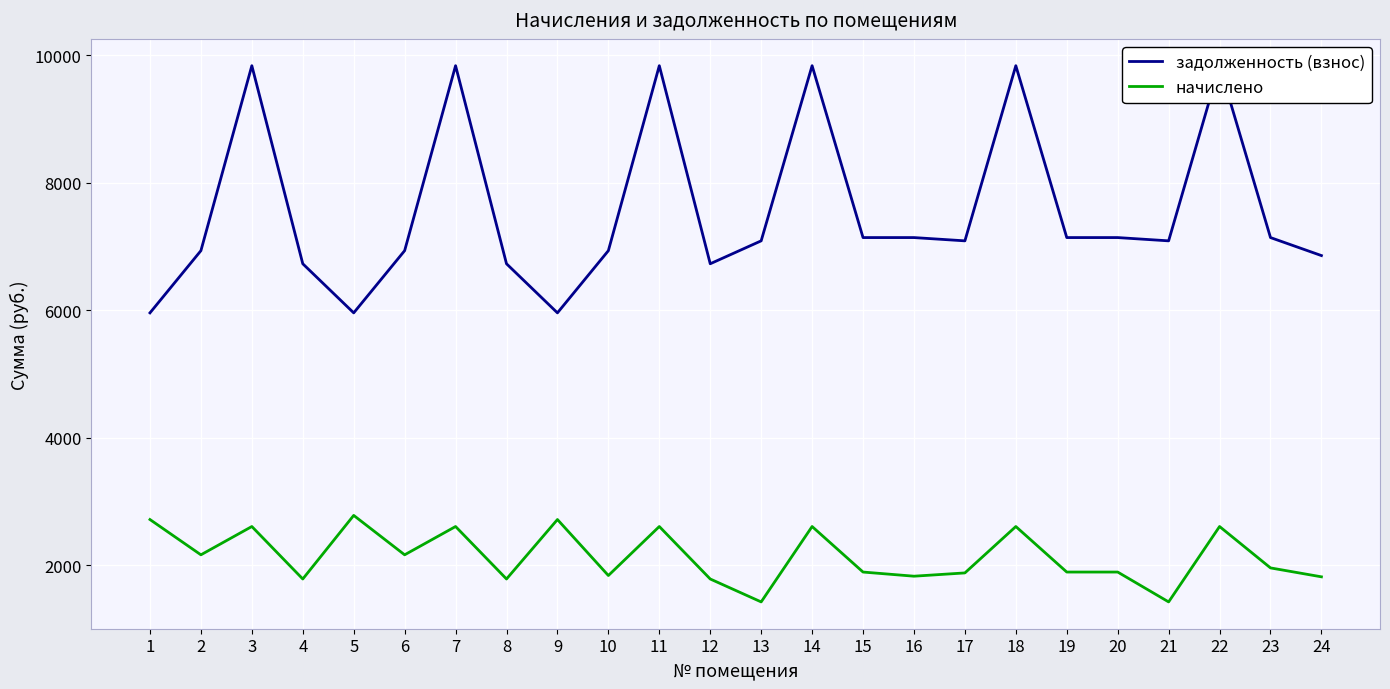

What is the lowest value of the начислено series?

1423.1